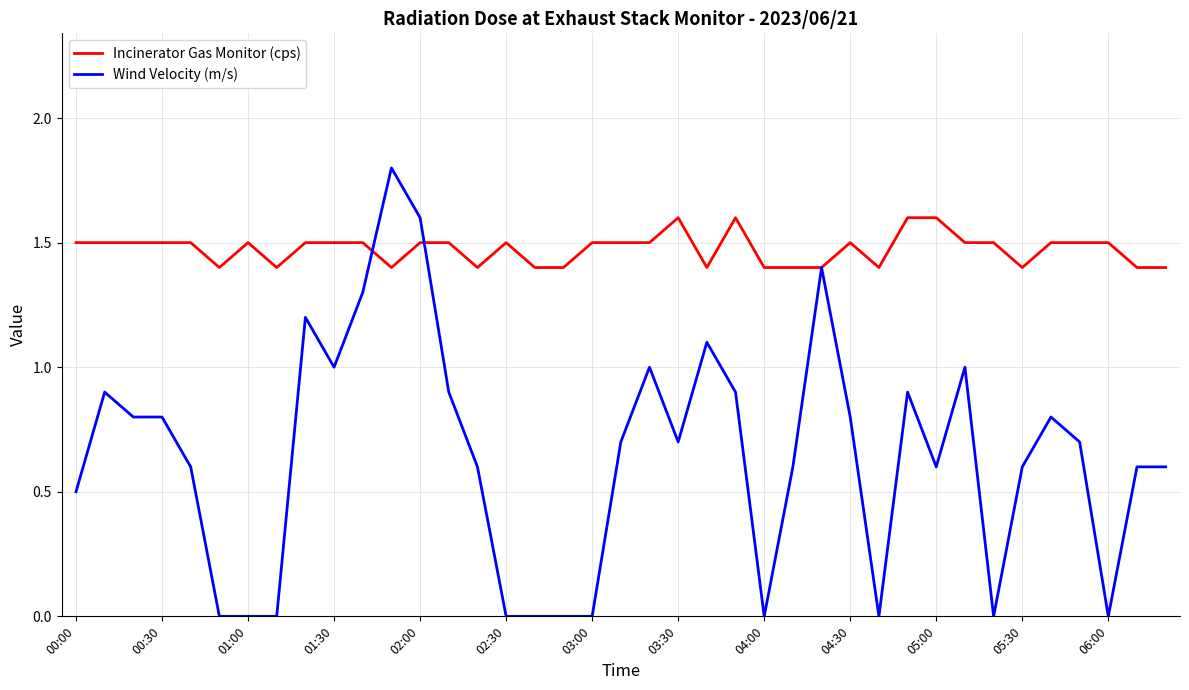

What is the maximum value shown in the chart?

1.8